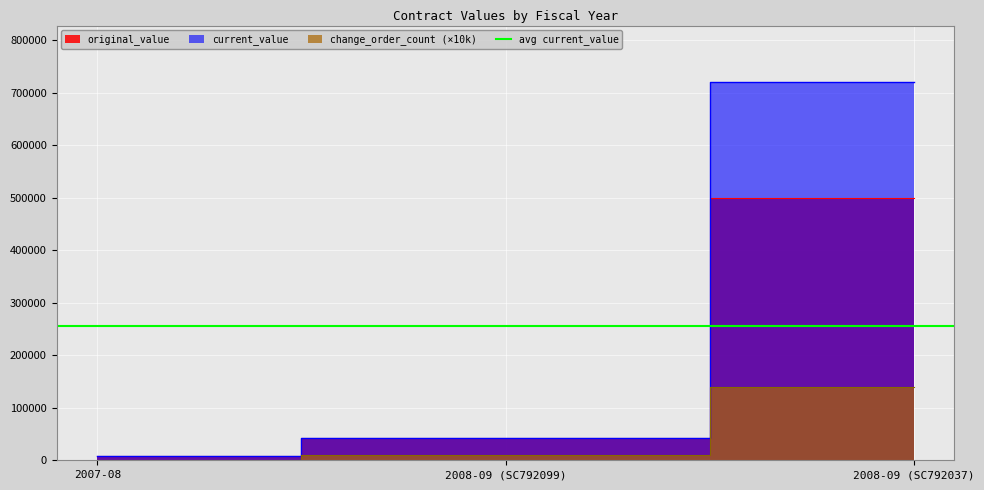

Reading left to right, list all the values displayed in this chart.

original_value: 7545.1	41701.0	500000.0
current_value: 7545.1	41701.0	720062.3
change_order_count: 0.0	10000.0	140000.0